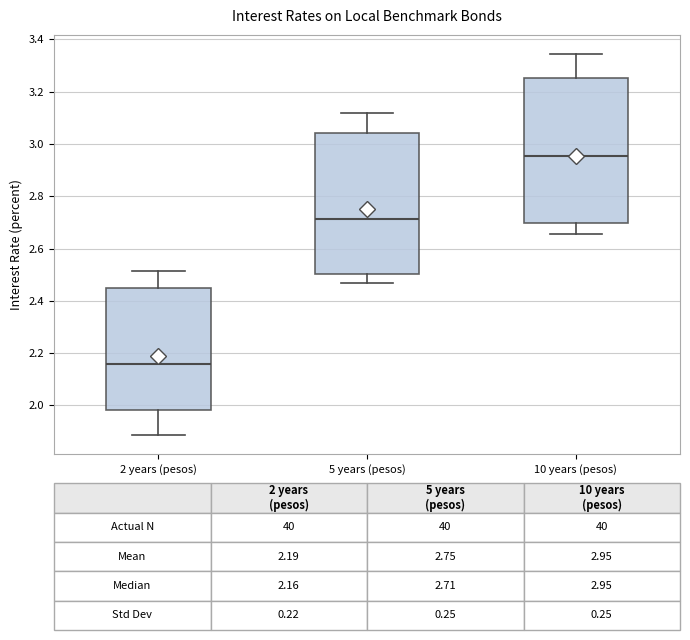

Which box has the lowest median line?

2 years (pesos)